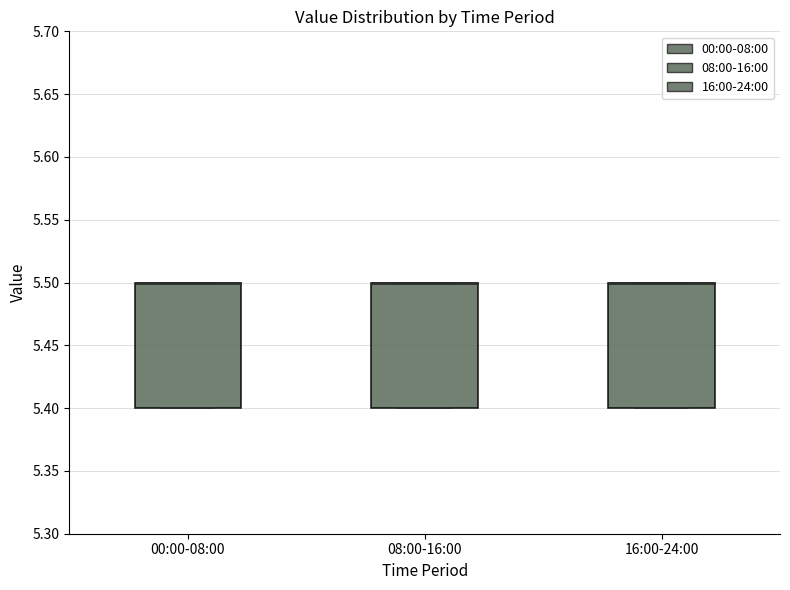

Reading left to right, read every box against the y-axis: the position of its median line, the range the box covers, and the ends of its whiskers. The values are not printed on the chart, so give them approximately, as read against the axis.

00:00-08:00: median 5.5 (drawn on the box's upper edge), box 5.4 to 5.5, whiskers 5.4 to 5.5
08:00-16:00: median 5.5 (drawn on the box's upper edge), box 5.4 to 5.5, whiskers 5.4 to 5.5
16:00-24:00: median 5.5 (drawn on the box's upper edge), box 5.4 to 5.5, whiskers 5.4 to 5.5